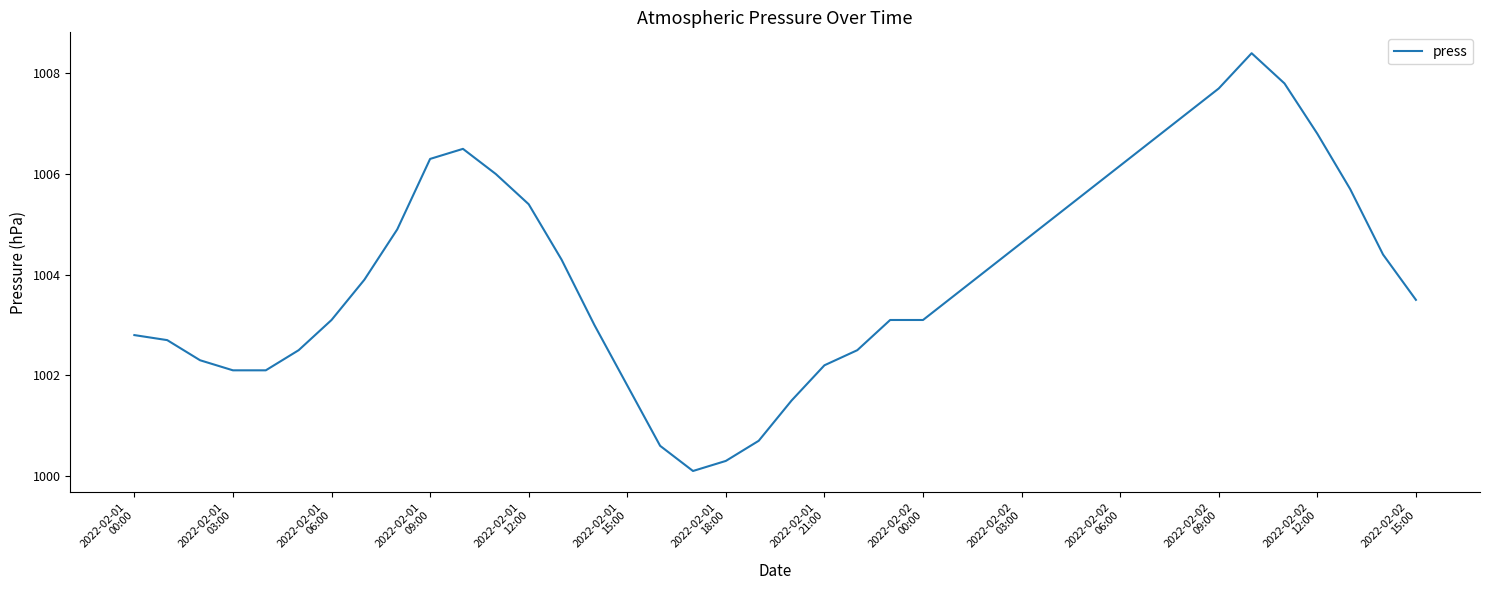

What is the minimum value shown in the chart?

1000.1